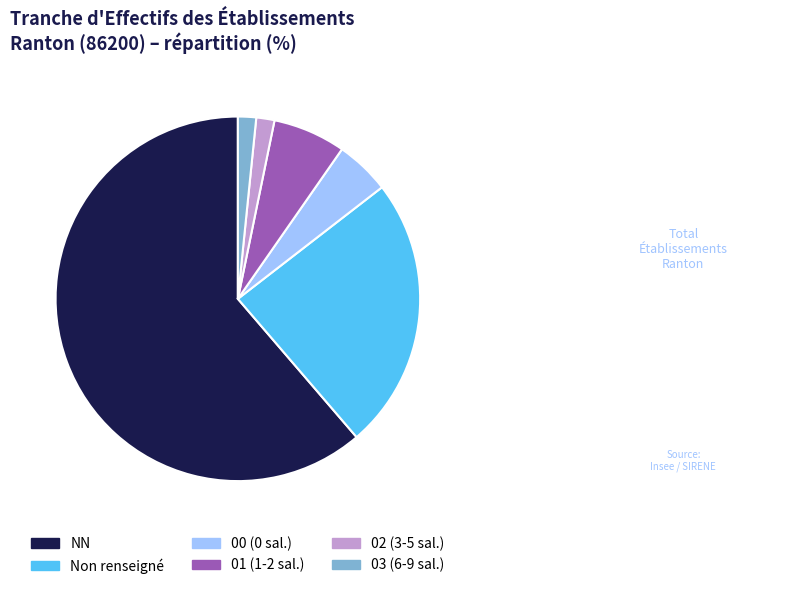

How many segments does this pie chart have?

6